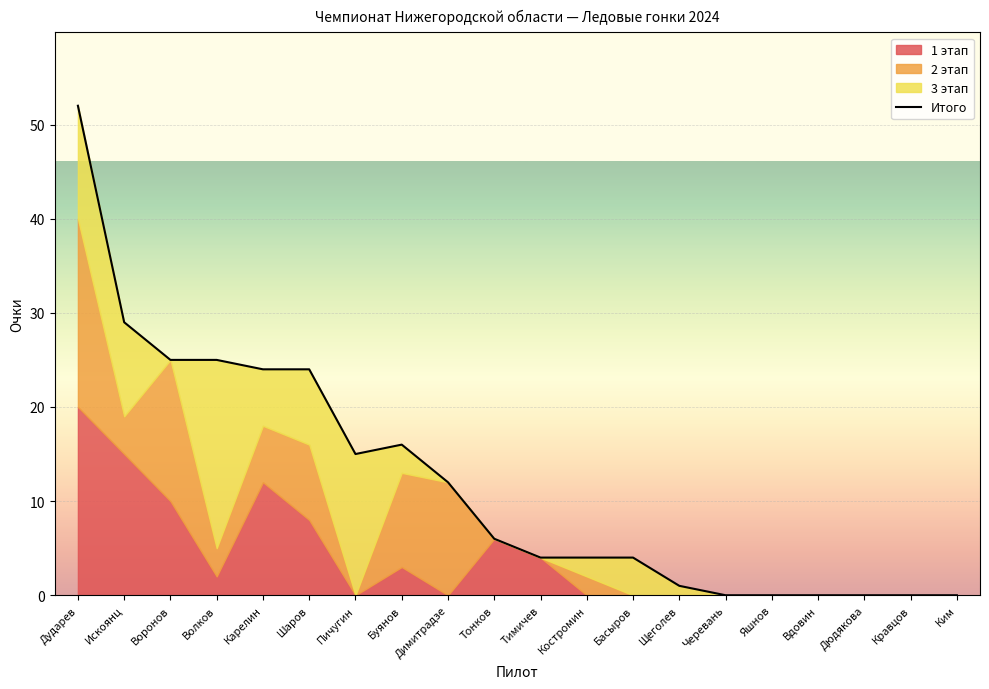

What is the difference between the maximum and second lowest values?

52